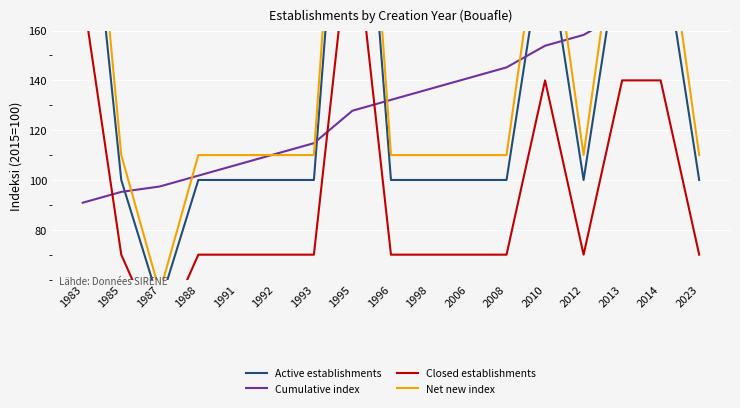

How many lines are shown in the chart?

4